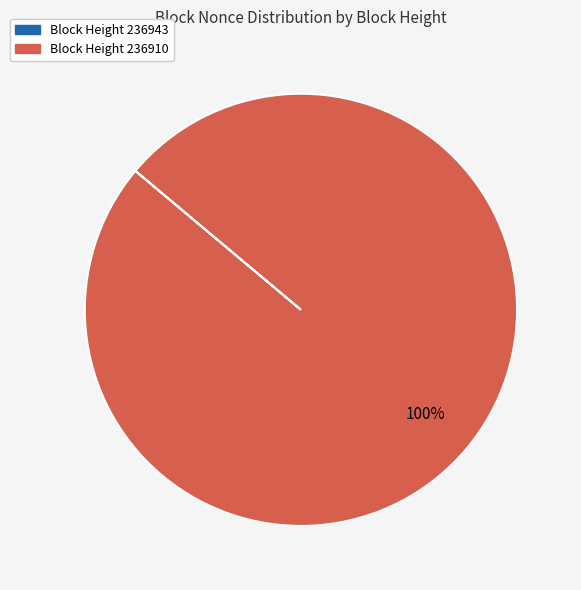

What is the largest slice in the pie chart?

Block Height 236910